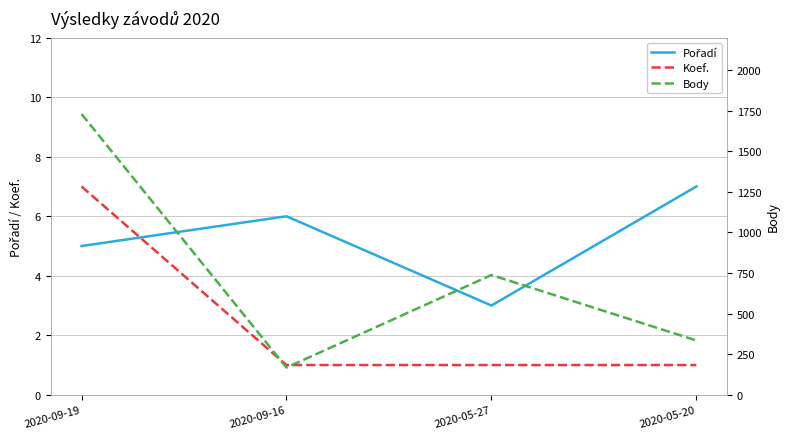

At how many categories does at least one series exceed 1562?

1